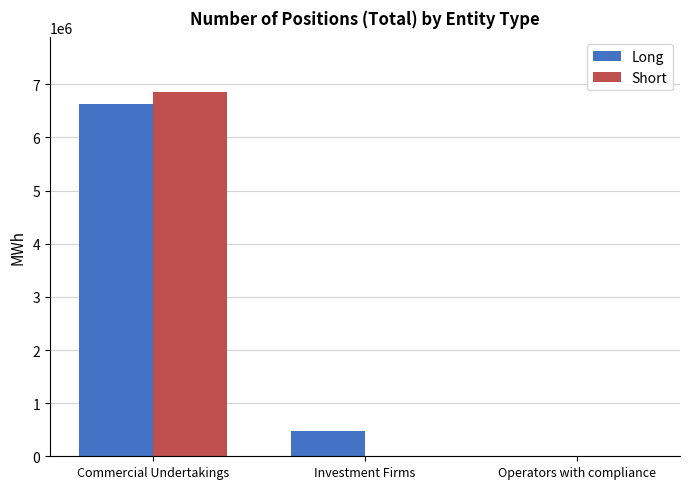

What value does the Short series have at Commercial Undertakings?

6854703